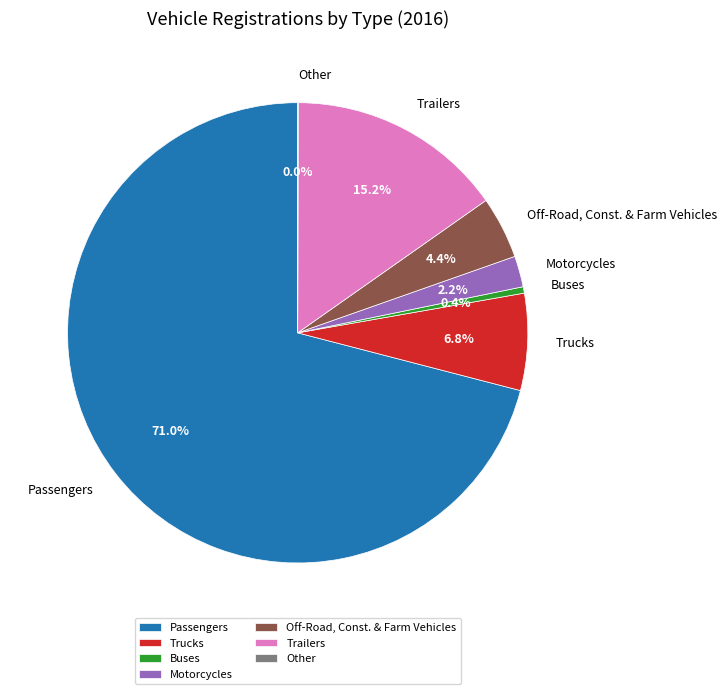

What is the largest slice in the pie chart?

Passengers